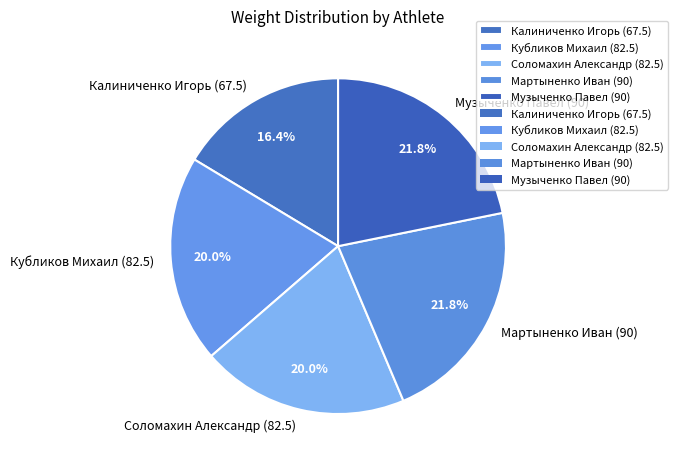

What is the smallest slice in the pie chart?

Калиниченко Игорь (67.5)